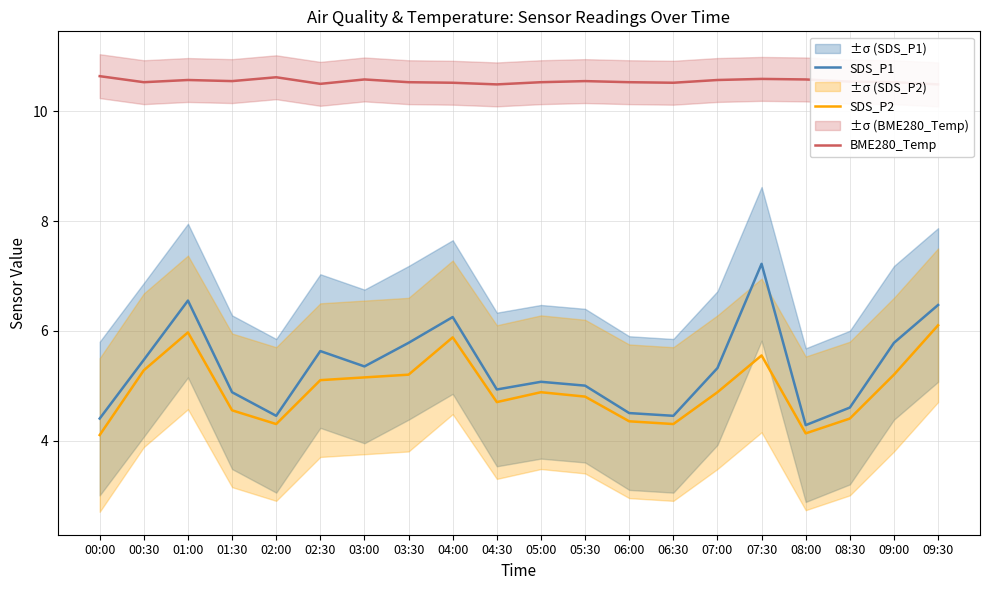

The SDS_P1 series shows 5.8 at 03:30. True or false?

True